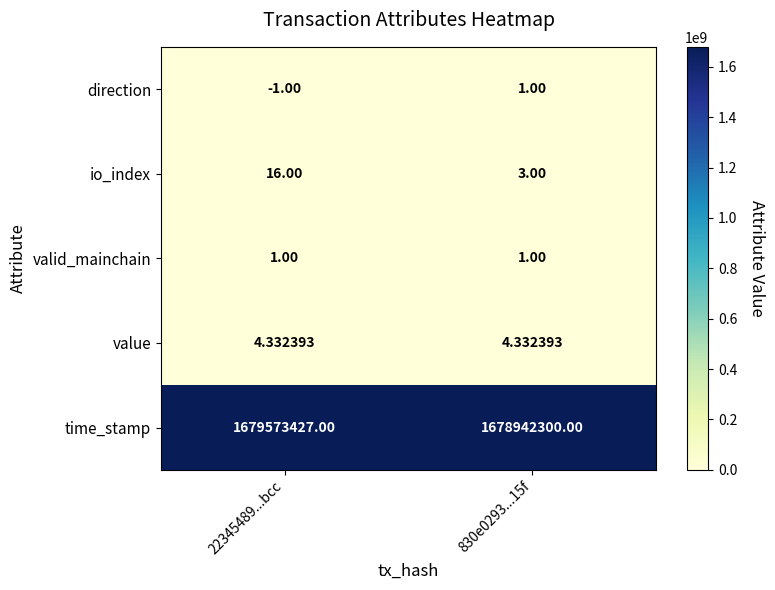

What is the maximum value shown in the chart?

1679573427.0